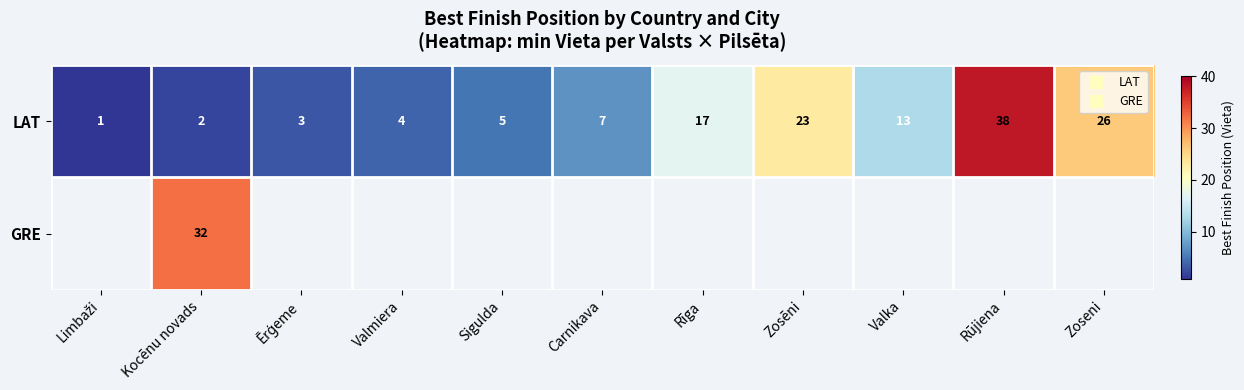

Where is LAT nearest to the value 19?

Rīga